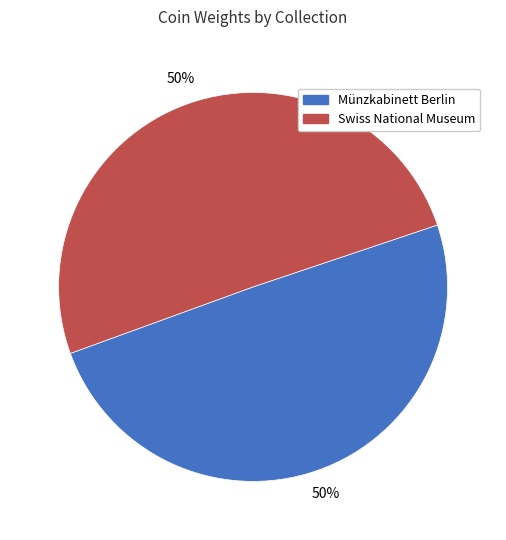

Do Münzkabinett Berlin and Swiss National Museum together represent more than half of the pie?

Yes